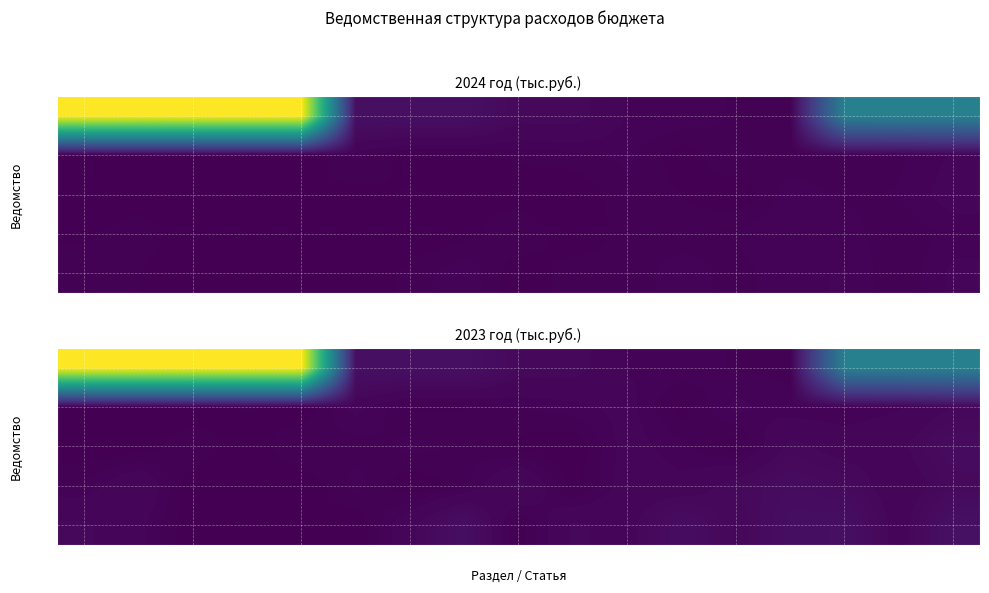

At which label does 703 reach its peak?

120b